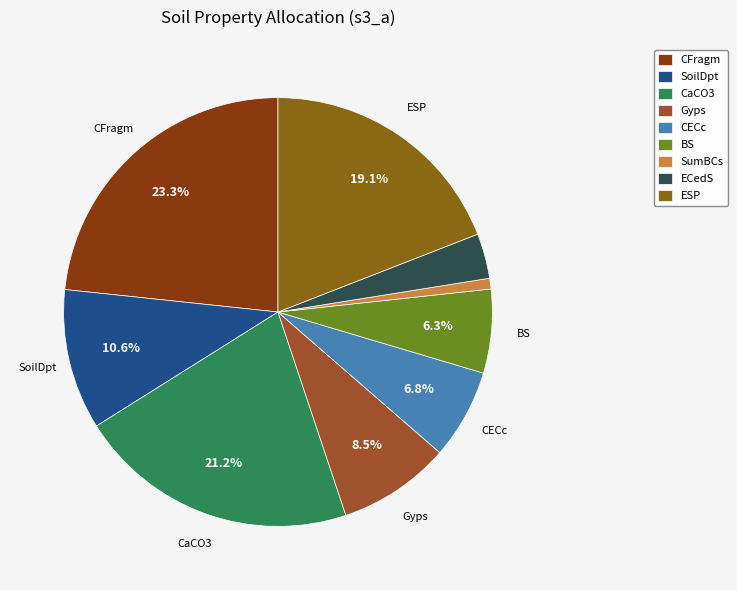

Which slice is the smallest?

SumBCs